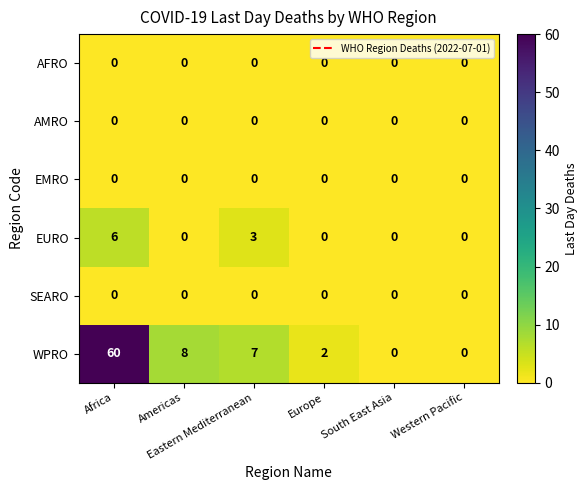

What is the difference between the maximum and second lowest values in the EURO series?

6